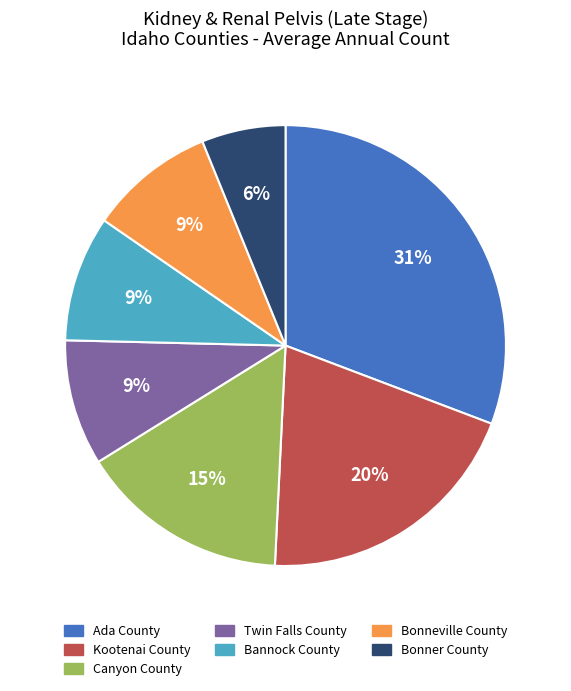

To the nearest percent, what is the difference between the largest and smallest slice percentages?

25%